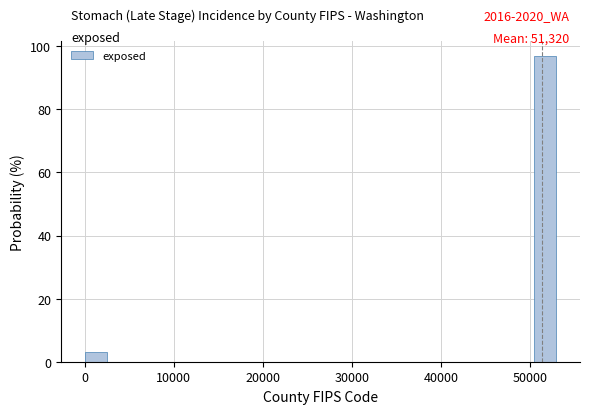

Read against the x-axis, roughly where is the centre of the tallest bar?

52000